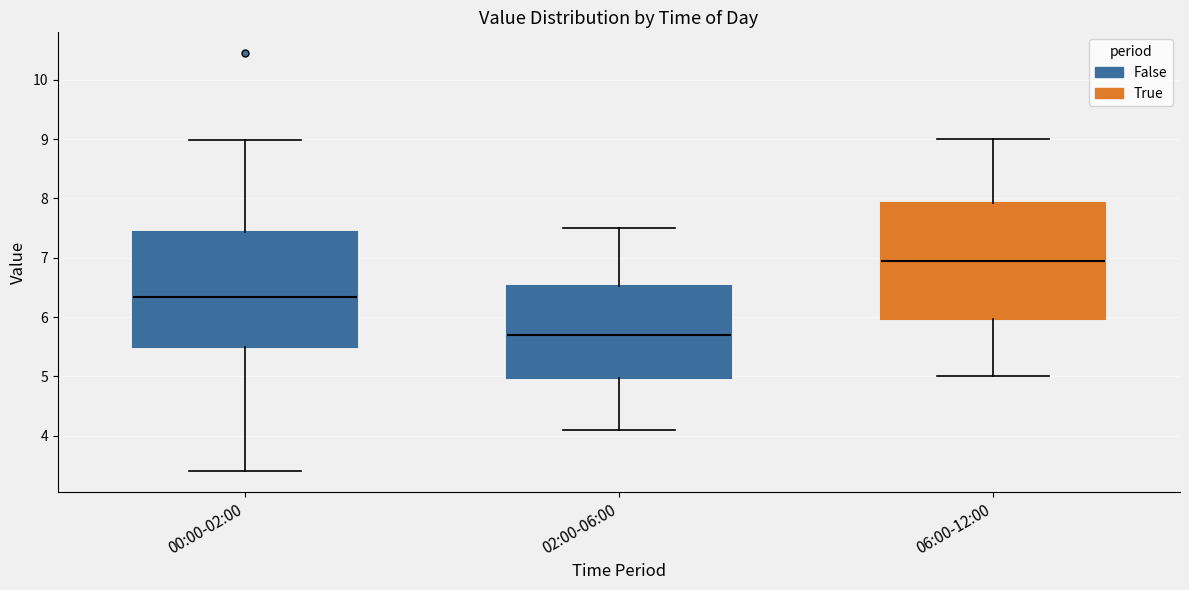

Reading left to right, read every box against the y-axis: the position of its median line, the range the box covers, and the ends of its whiskers. The values are not printed on the chart, so give them approximately, as read against the axis.

00:00-02:00: median 6.3, box 5.5 to 7.4, whiskers 3.4 to 9.0
02:00-06:00: median 5.7, box 5.0 to 6.5, whiskers 4.1 to 7.5
06:00-12:00: median 7.0, box 6.0 to 7.9, whiskers 5.0 to 9.0